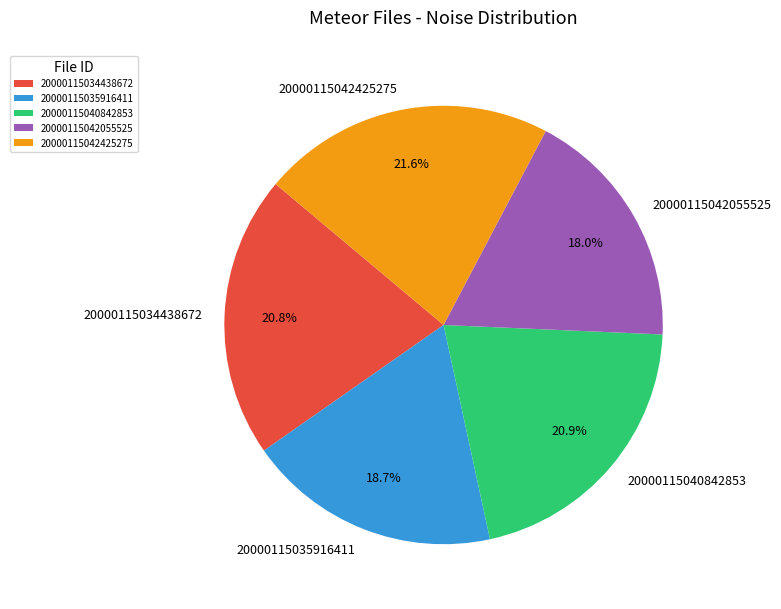

What is the smallest slice in the pie chart?

20000115042055525